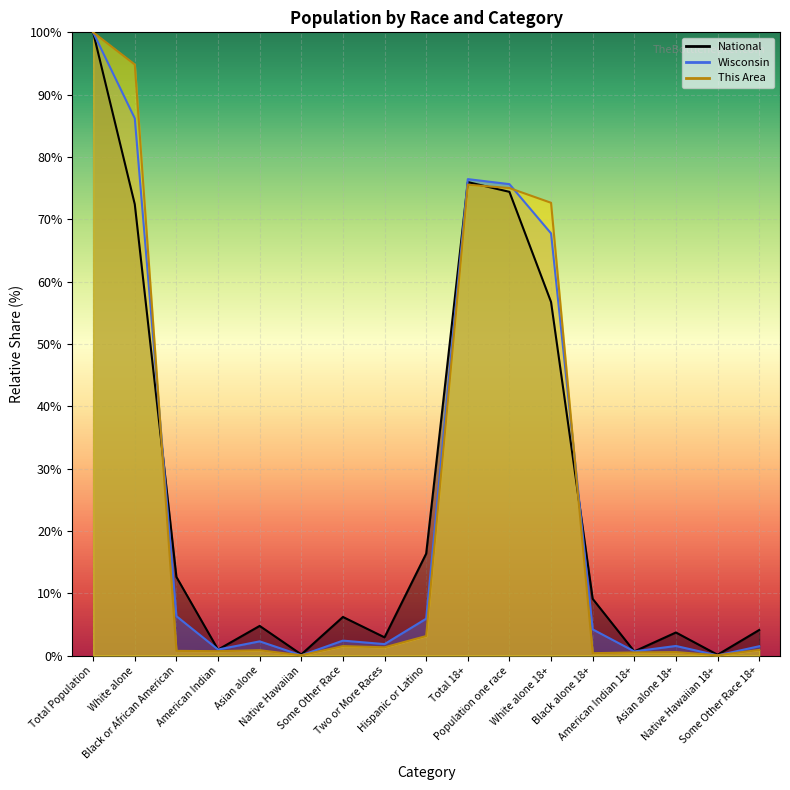

What are all the series names shown in the legend?

This Area, Wisconsin, National